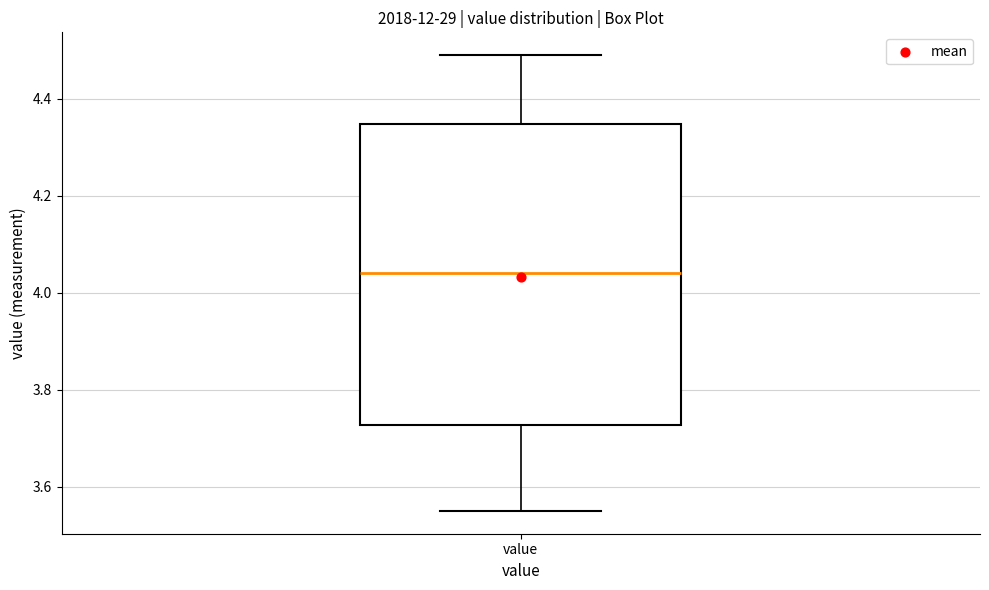

Where does the median line of the box for value sit on the y-axis? The values are not printed on the chart, so give them approximately, as read against the axis.

4.04